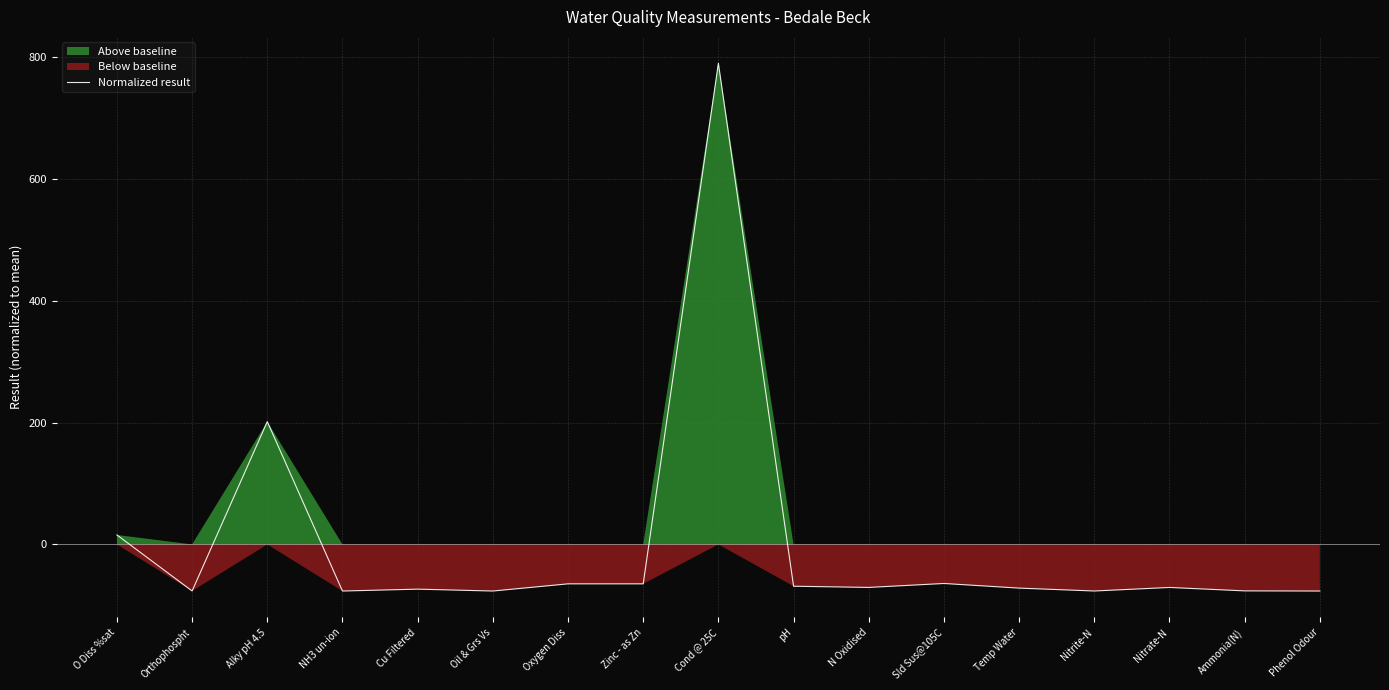

What is the label of the 8th point from the left?

Zinc - as Zn